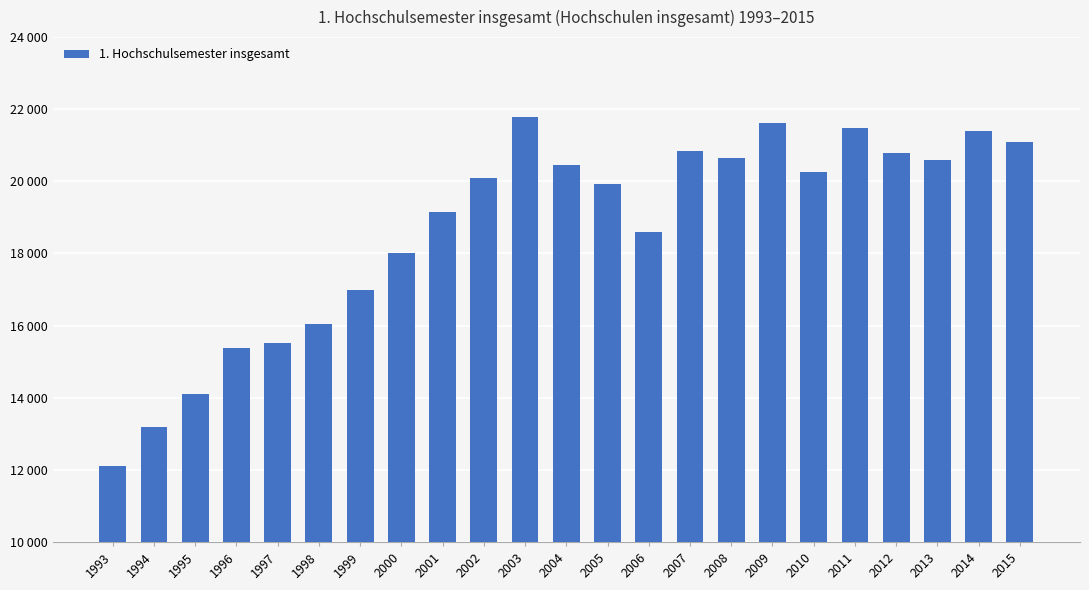

What is the sum of the values at 1996 and 2009?

37002